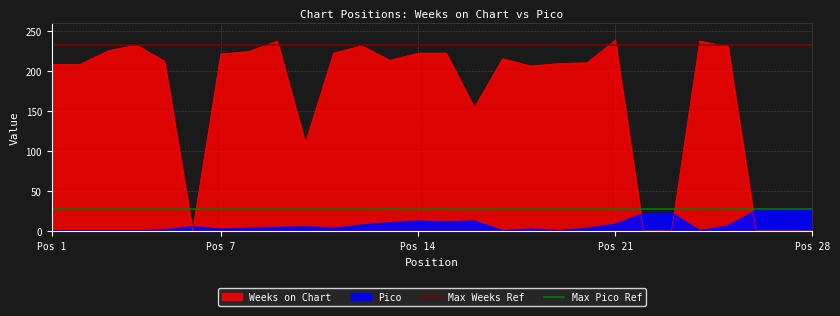

Is it true that Max Weeks Ref equals 150 at Pos 1?

False